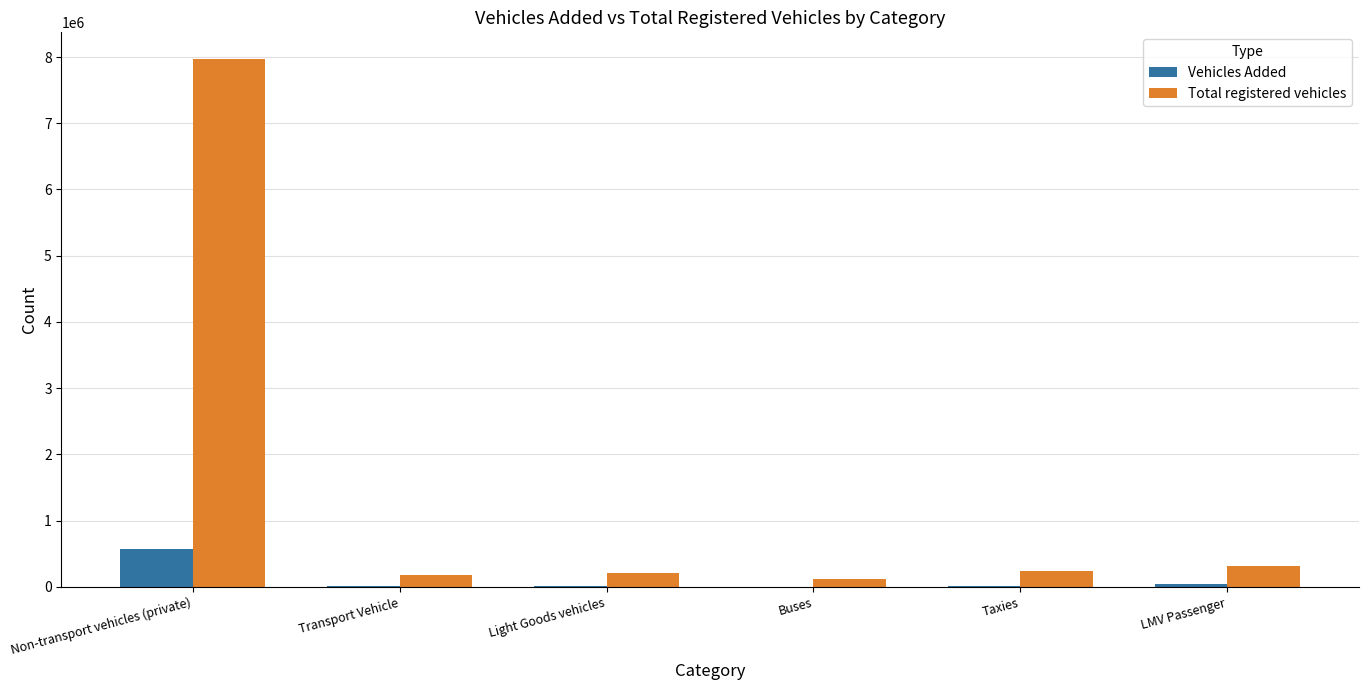

Is the value of Total registered vehicles at Non-transport vehicles (private) greater than the value of Vehicles Added at Taxies?

Yes